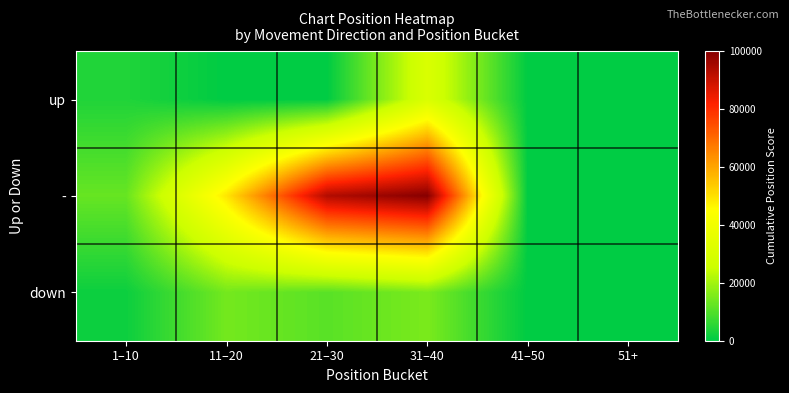

At which category is the sum across all series the highest?

31–40